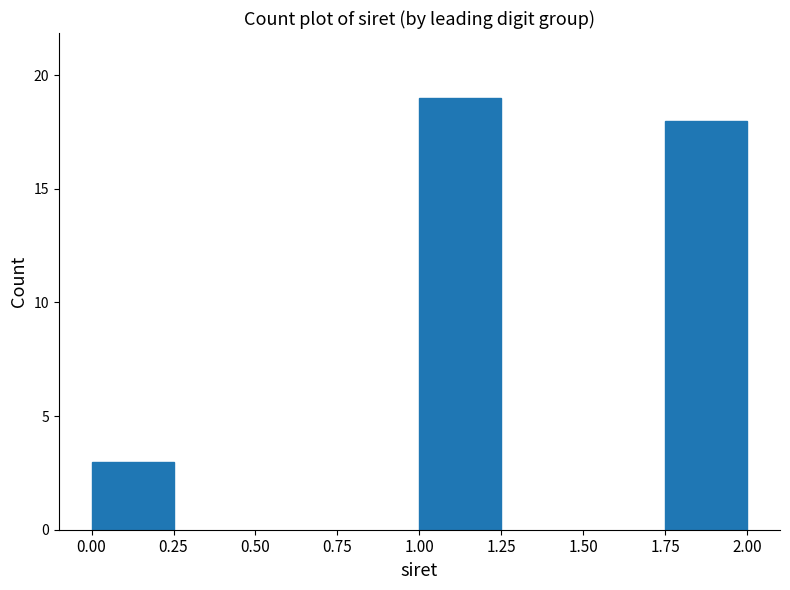

Reading left to right, extract all data points from this chart.

3	19	18